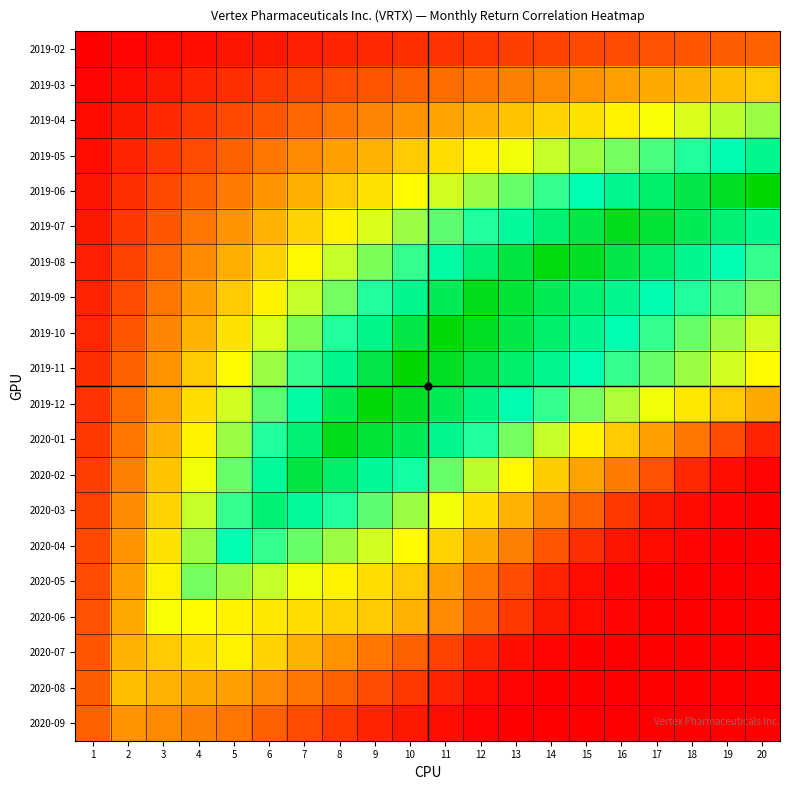

At how many categories does at least one series exceed 61?

17